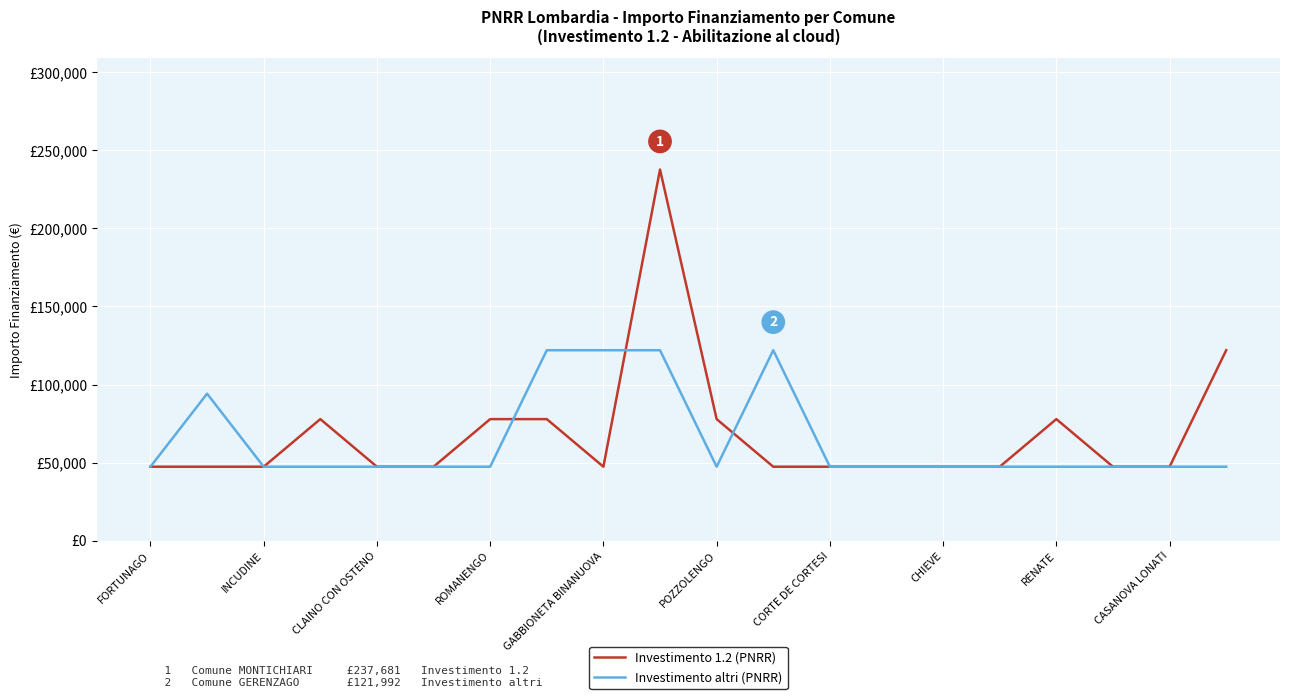

Reading right to left, what are all the values shown in this chart?

Investimento 1.2 (PNRR): 121992	47427	47427	77897	47427	47427	47427	47427	47427	77897	237681	47427	77897	77897	47427	47427	77897	47427	47427	47427
Investimento altri (PNRR): 47427	47427	47427	47427	47427	47427	47427	47427	121992	47427	121992	121992	121992	47427	47427	47427	47427	47427	94172	47427